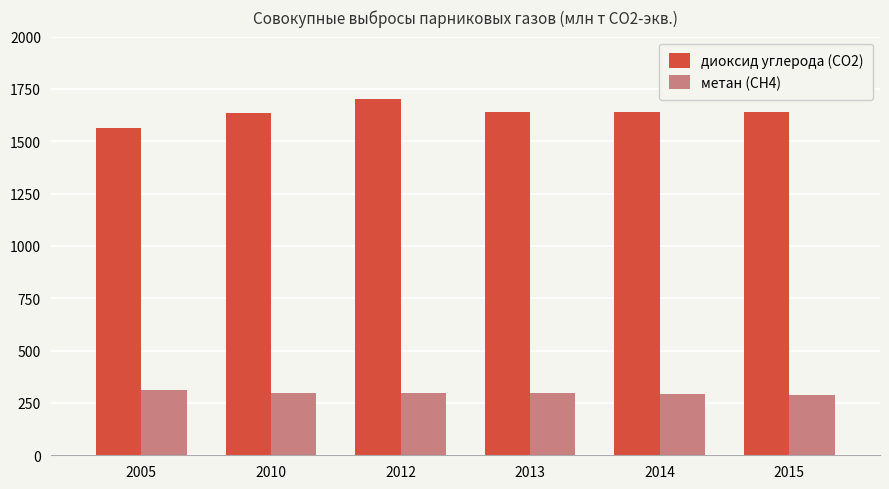

What is the sum of the метан (CH4) values at 2015 and 2013?

585.7